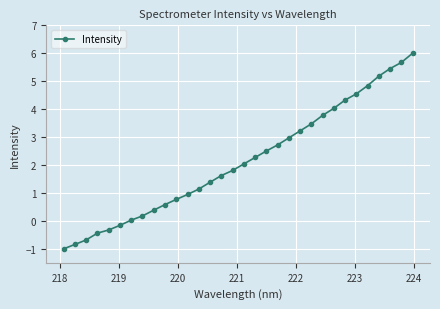

What is the maximum value shown in the chart?

6.0